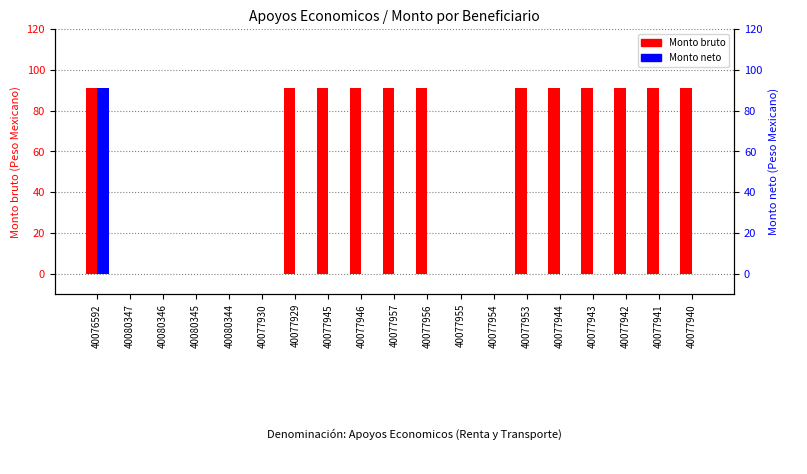

Count the Monto bruto values in the range 0 to 91.

19